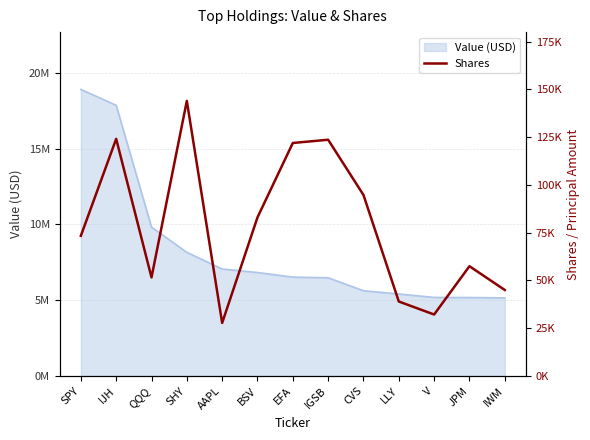

How many values exceed 73359?

6